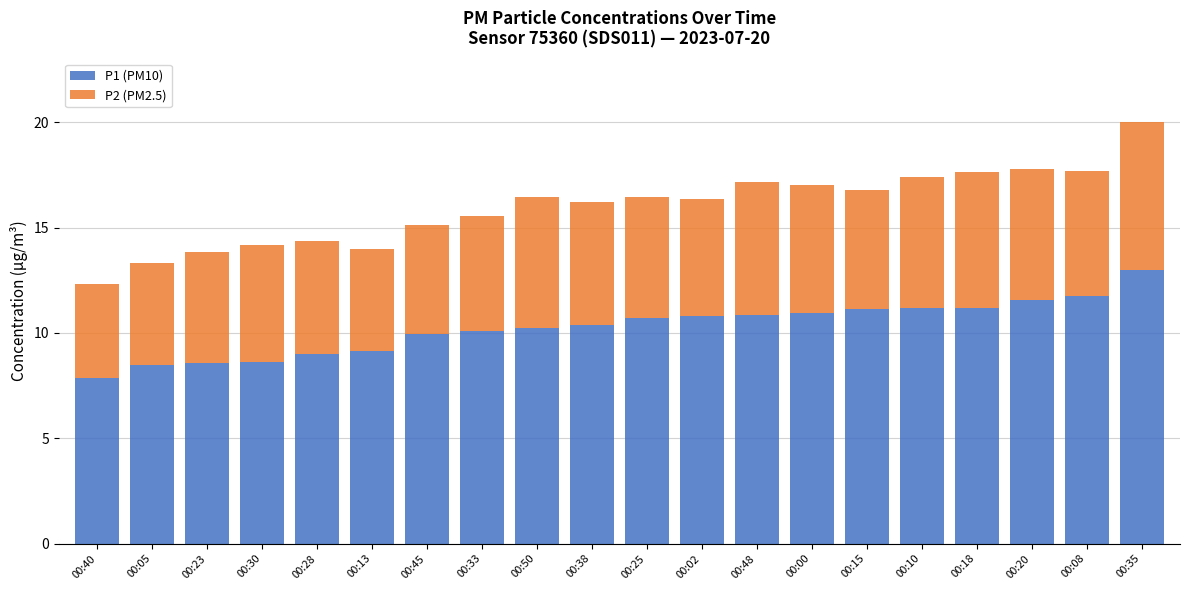

Is it true that P1 (PM10) equals 22.7 at 00:35?

False